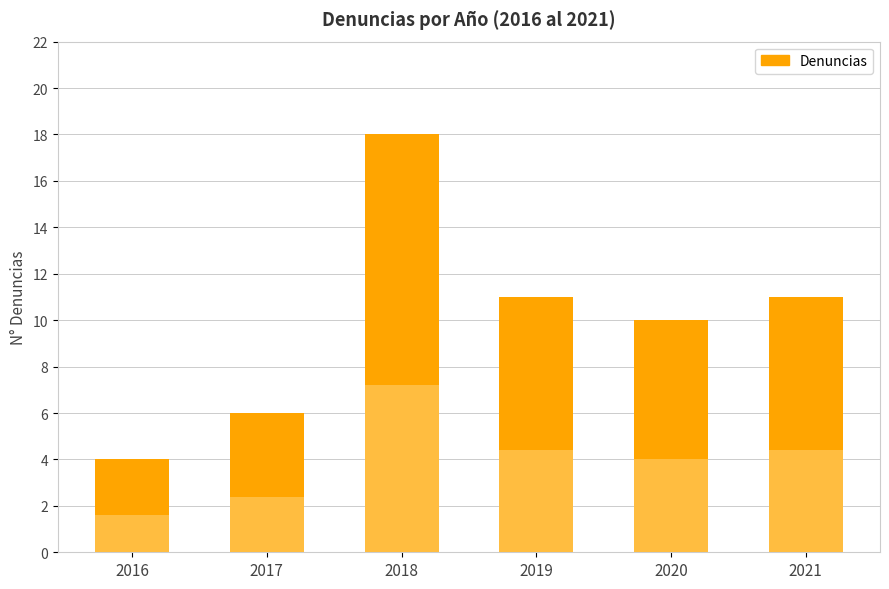

What is the difference between the second highest and second lowest values?

5